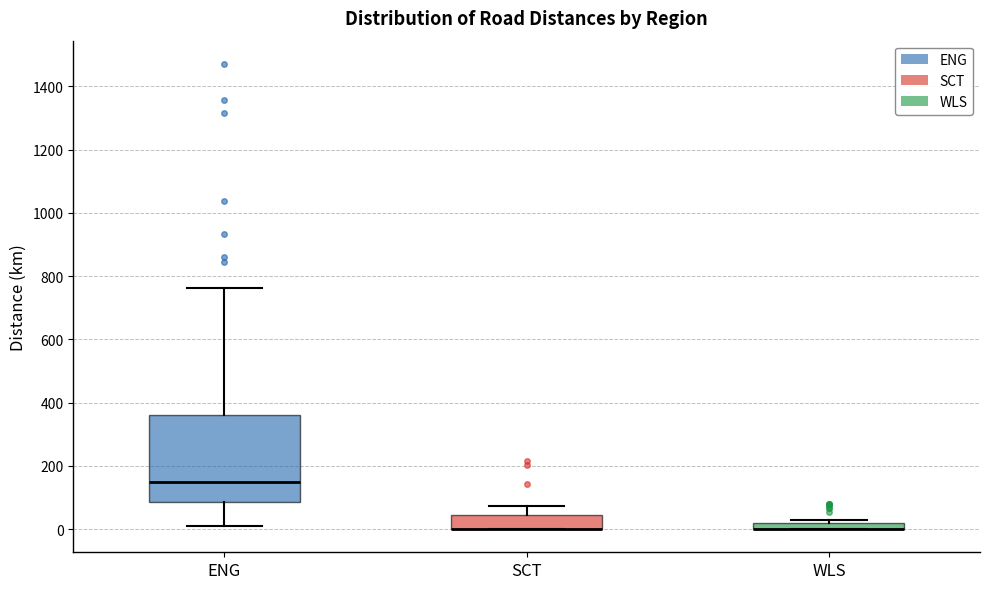

Which box is the tallest, from its lower edge to its upper edge?

ENG